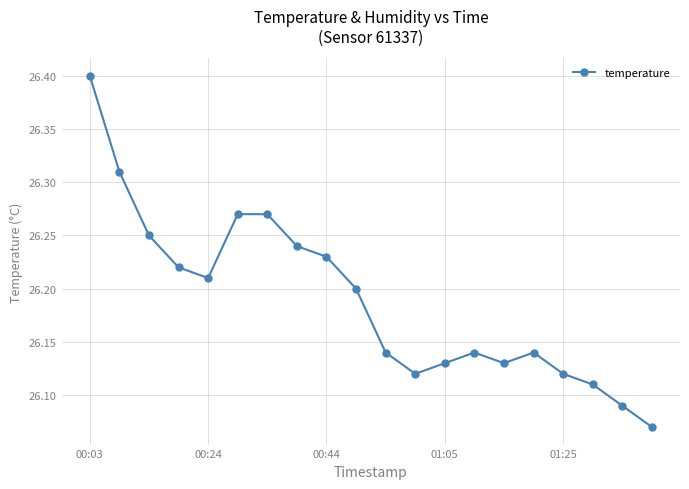

What is the difference between the maximum and second lowest values?

0.3